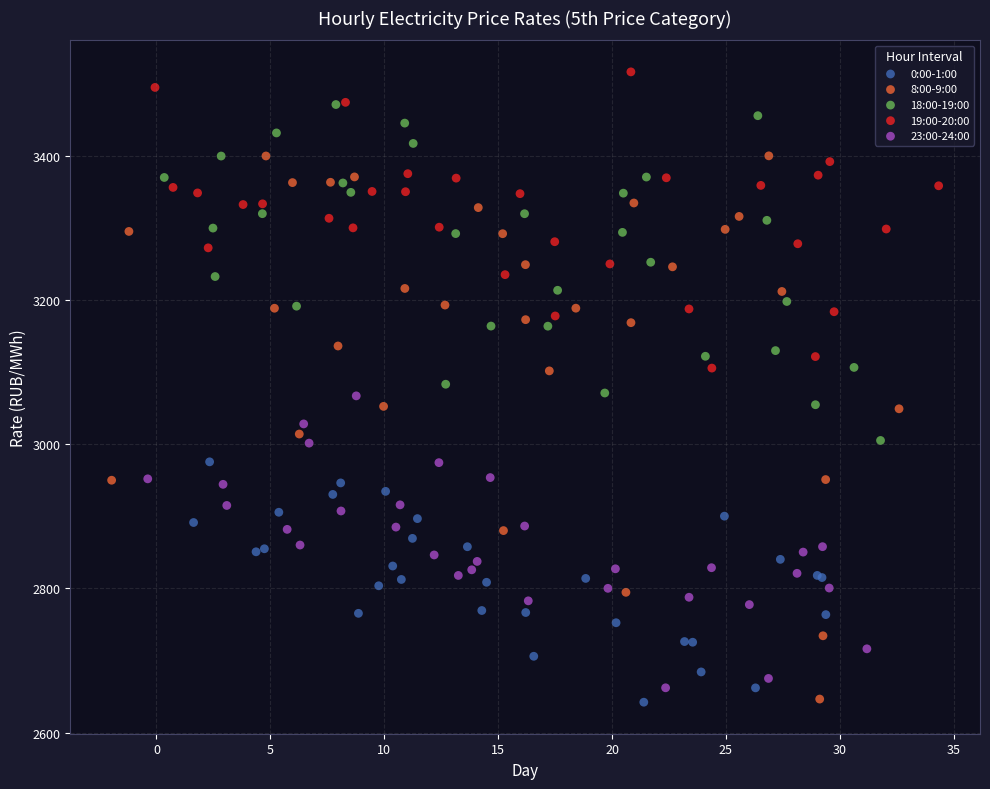

Which series has the widest spread of Y values?

8:00-9:00